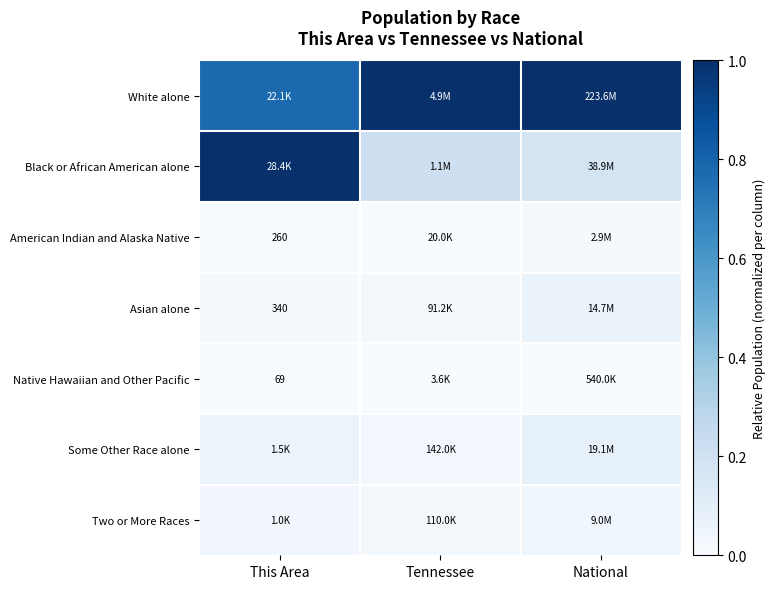

List the series in order of their peak value, lowest first.

Native Hawaiian and Other Pacific, American Indian and Alaska Native, Two or More Races, Asian alone, Some Other Race alone, White alone, Black or African American alone